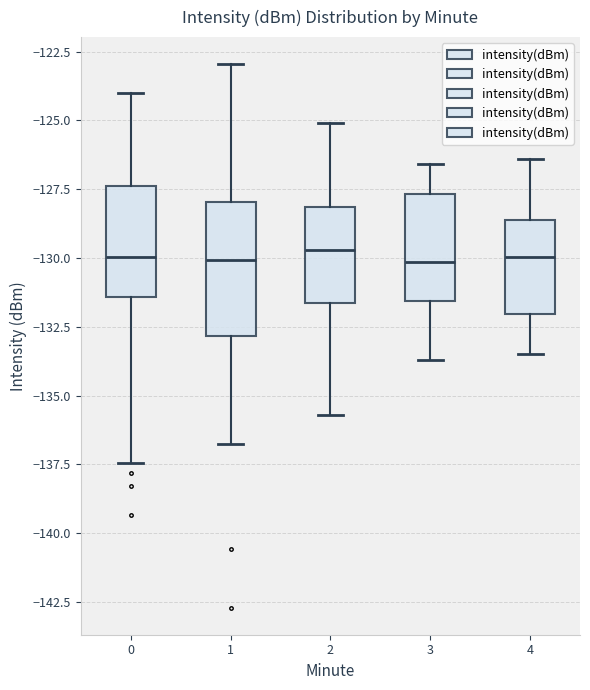

Comparing the boxes themselves (not the whiskers), which one is the tallest?

1